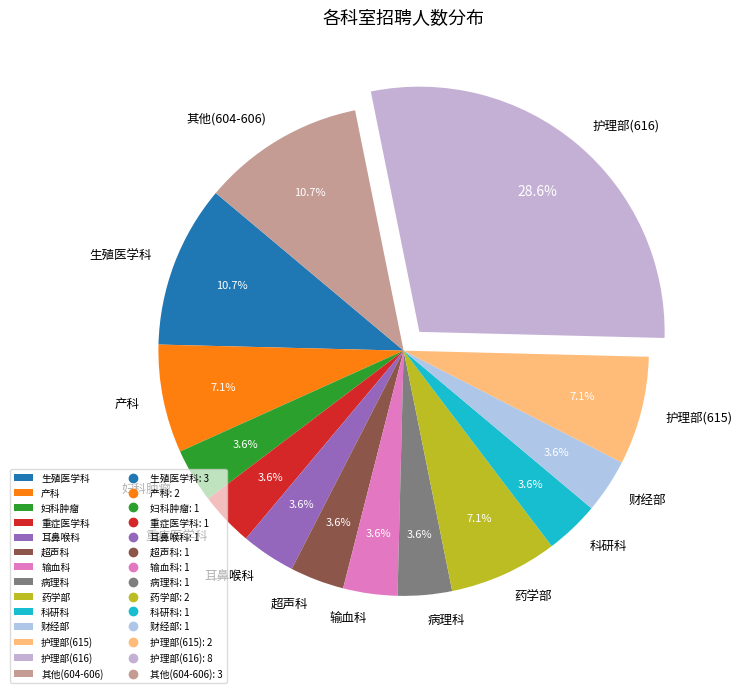

What is the ratio of the value at 妇科肿瘤 to the value at 其他(604-606)?

0.3